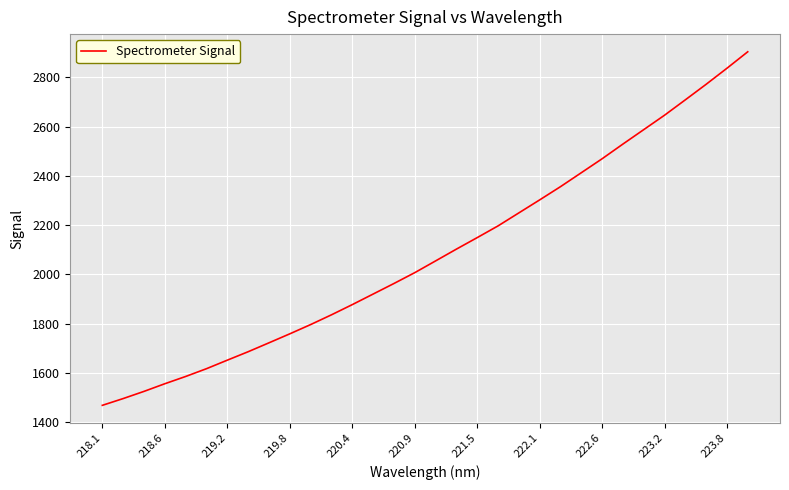

What is the maximum value shown in the chart?

2904.2